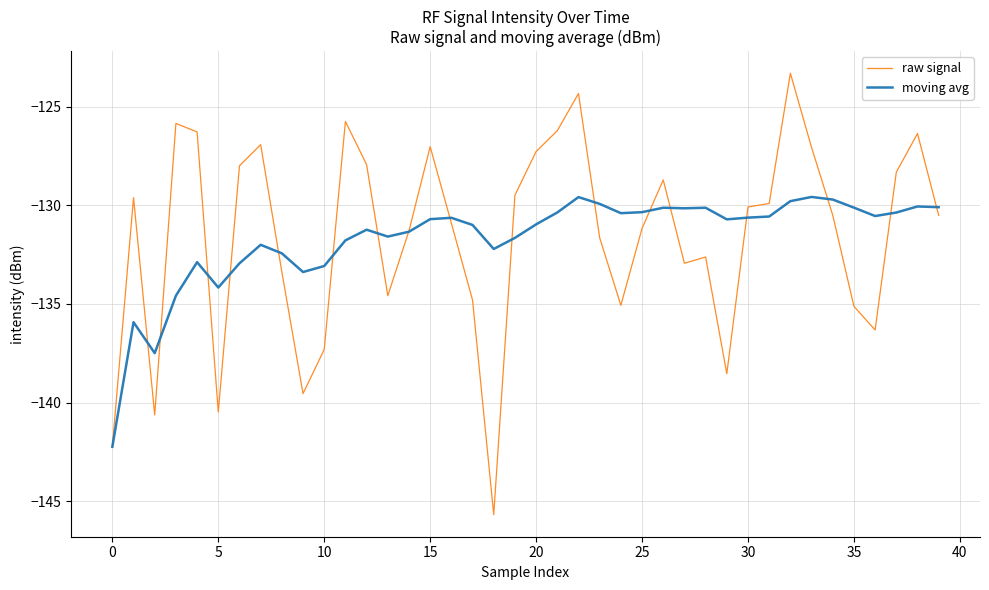

Which series has the widest spread of values?

raw signal